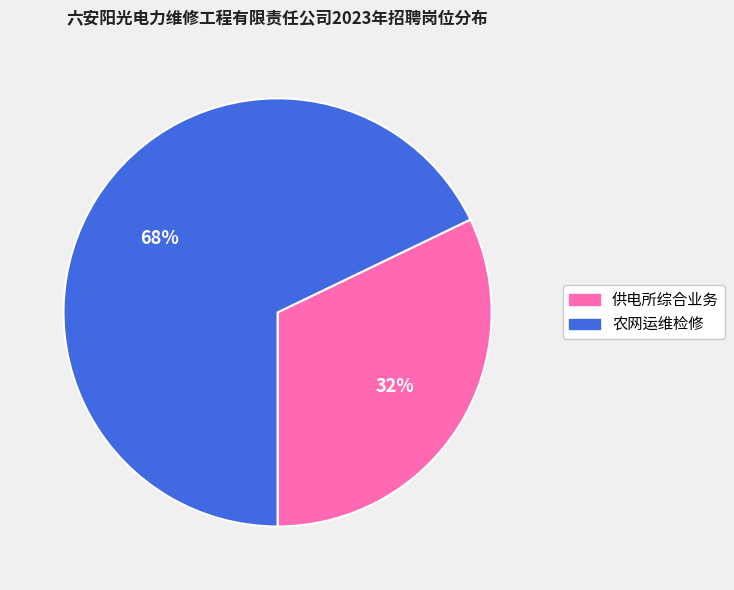

Between 供电所综合业务 and 农网运维检修, which is larger?

农网运维检修